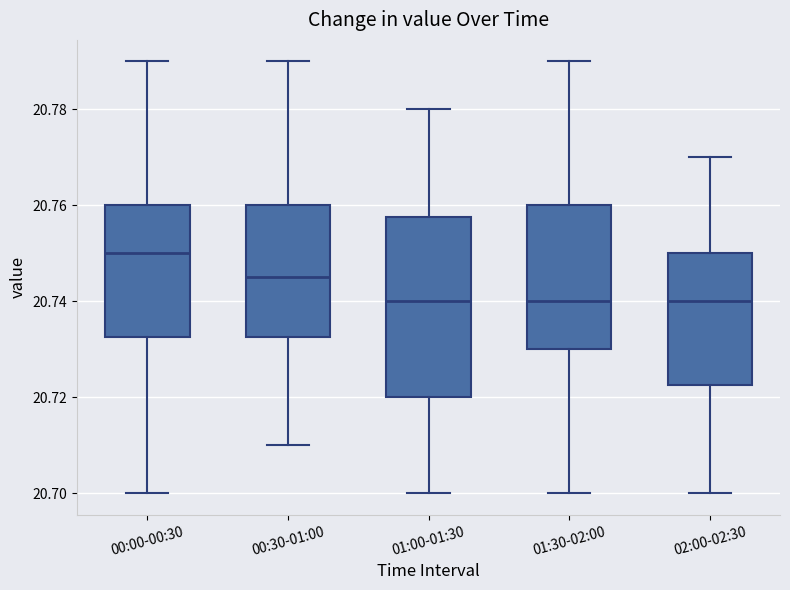

Where does the upper whisker of the box for 02:00-02:30 end on the y-axis? The values are not printed on the chart, so give them approximately, as read against the axis.

20.770